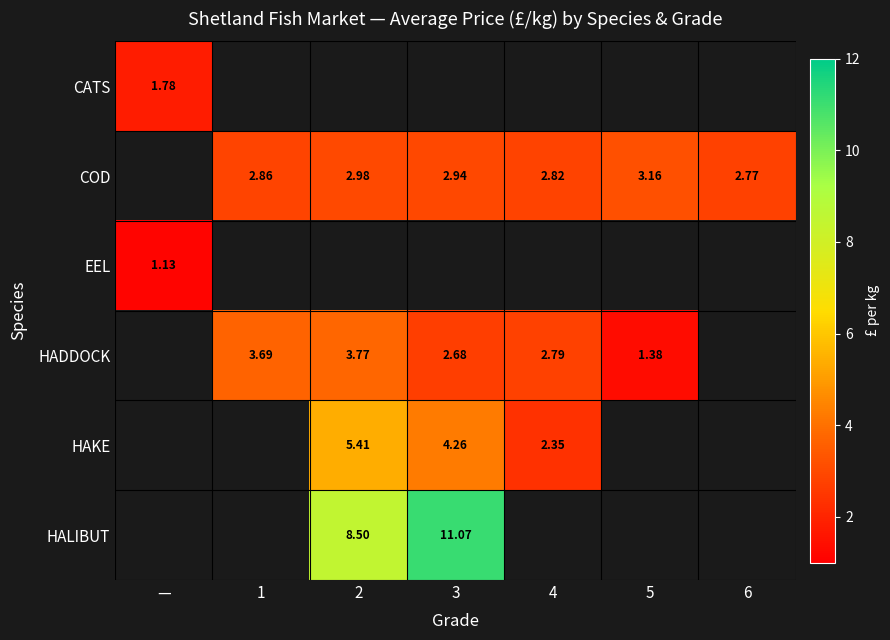

Which series changed the most between 3 and 4?

HAKE